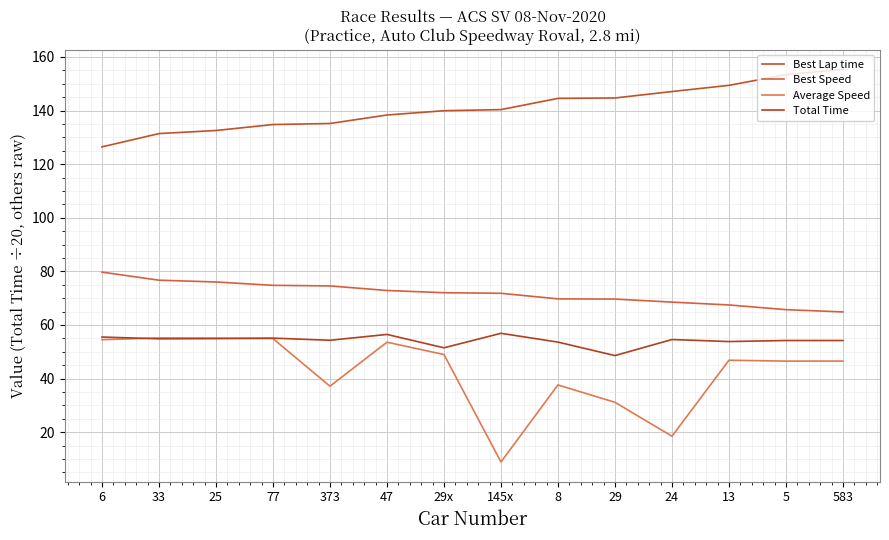

Read the Total Time value at 8.

53.6